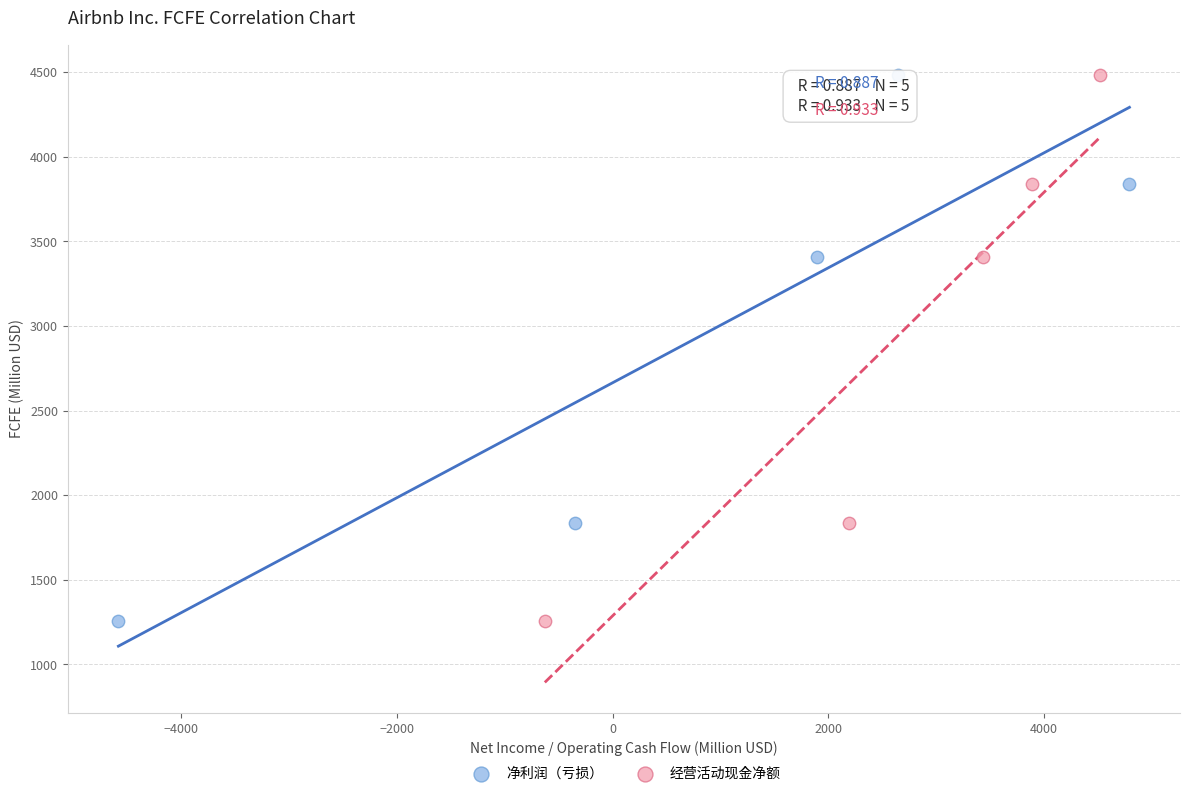

What are all the series names shown in the legend?

净利润（亏损）, 经营活动现金净额